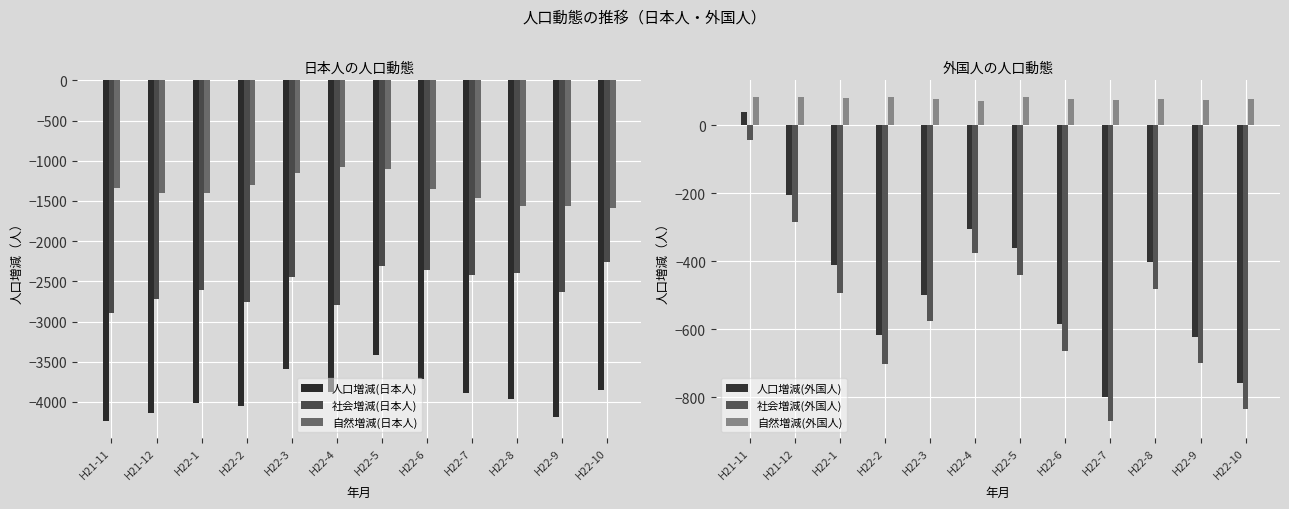

What is the sum of all 人口増減(外国人) values?

-5524